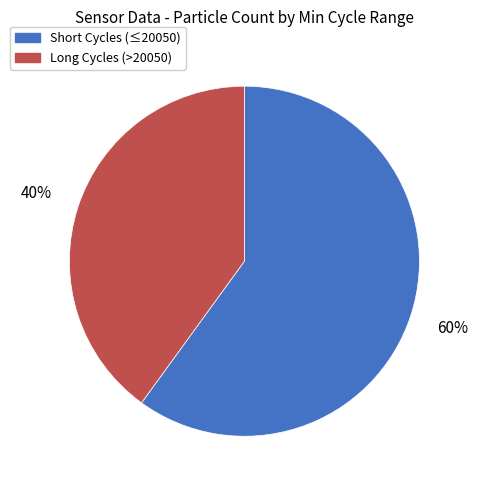

To the nearest percent, what is the average slice percentage?

50%